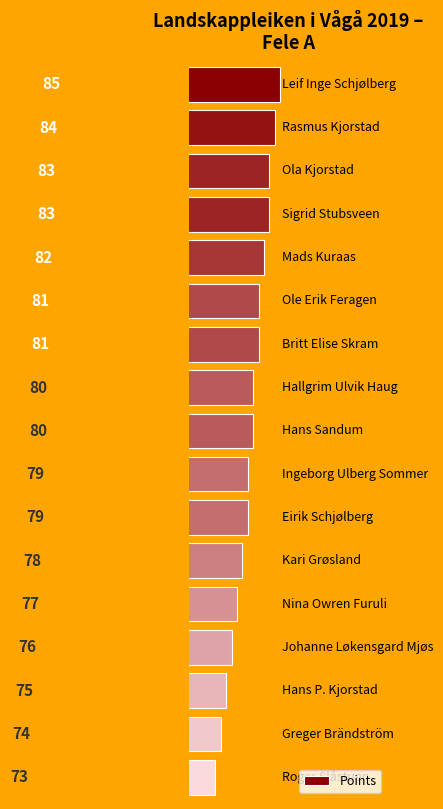

Reading top to bottom, list all the values displayed in this chart.

85	84	83	83	82	81	81	80	80	79	79	78	77	76	75	74	73